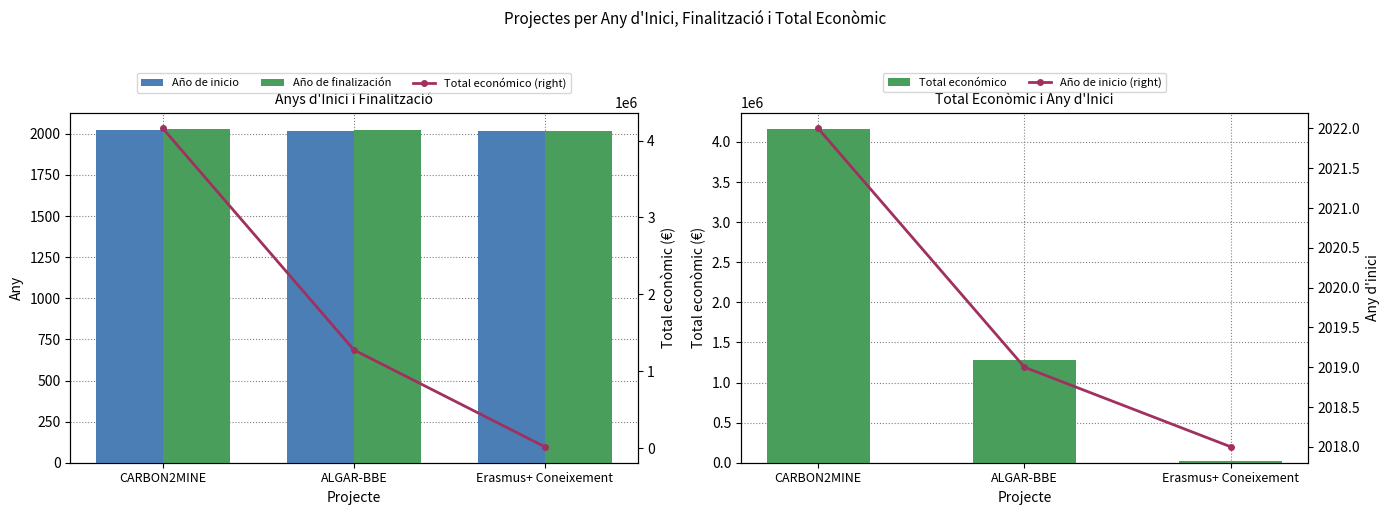

Is it true that Total económico equals 4158222 at CARBON2MINE?

True